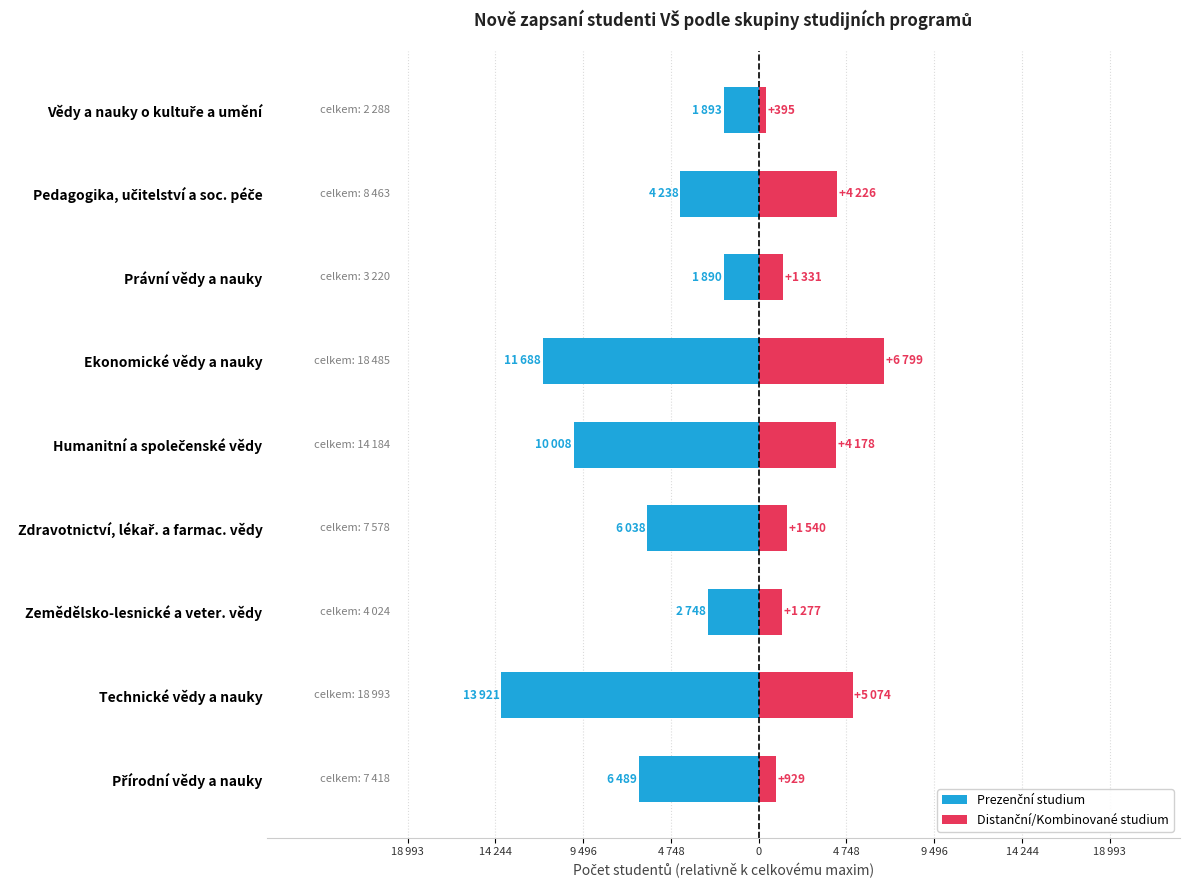

Between Technické vědy a nauky and Pedagogika, učitelství a soc. péče, which is larger?

Pedagogika, učitelství a soc. péče